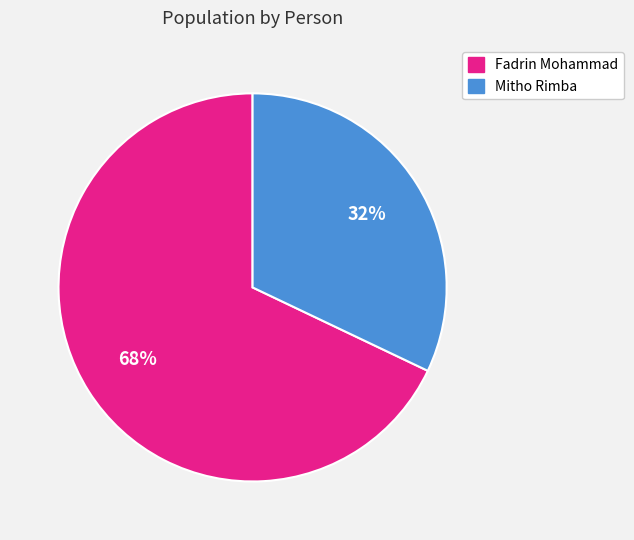

Between Fadrin Mohammad and Mitho Rimba, which is larger?

Fadrin Mohammad